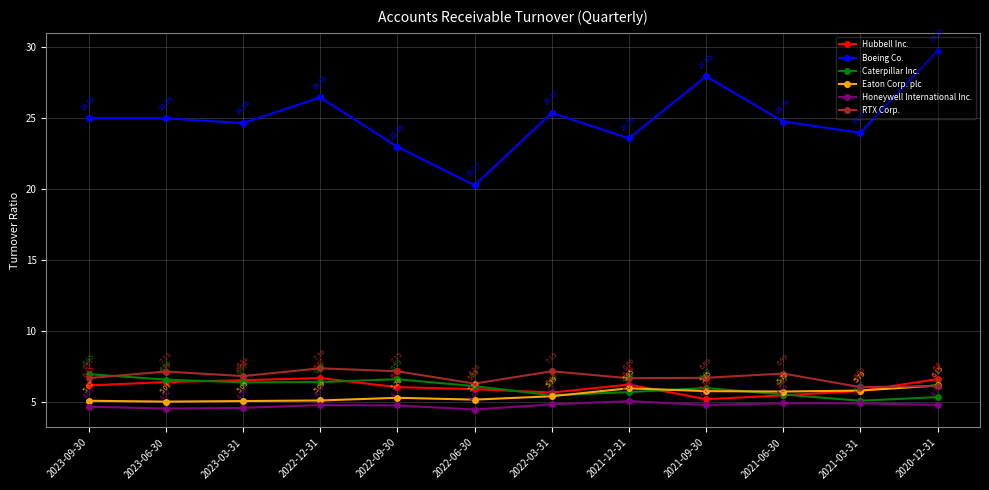

What is the label of the 8th point from the left?

2021-12-31